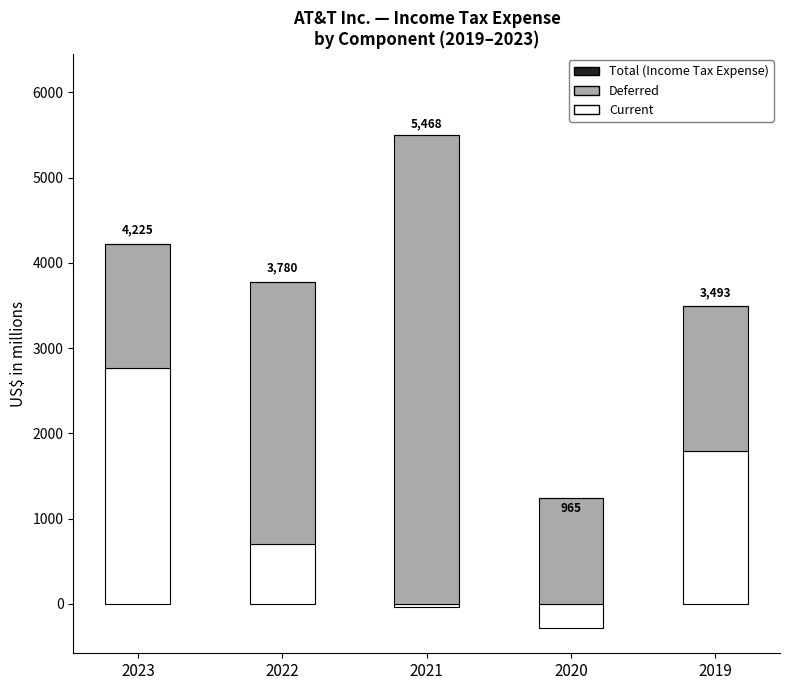

What are all the series names shown in the legend?

Current, Deferred, Total
(Income Tax Expense)